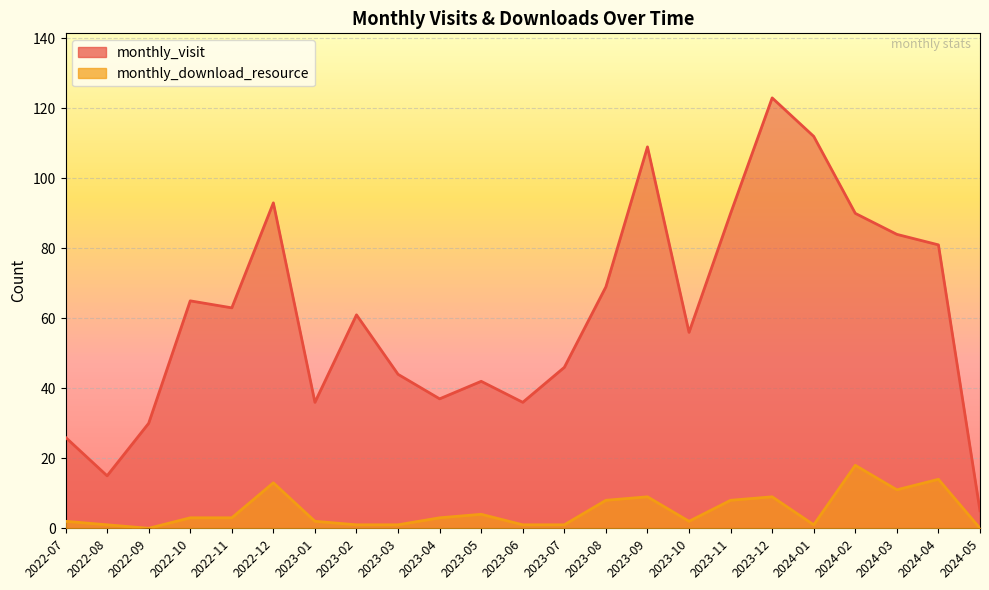

The monthly_download_resource series shows 4 at 2023-05. True or false?

True